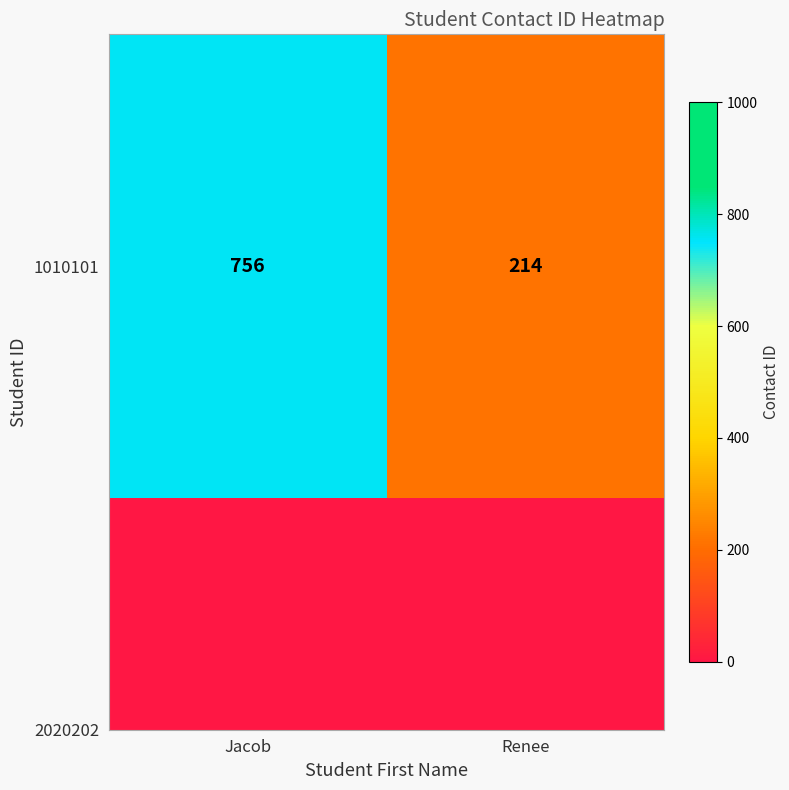

Reading left to right, extract all data points from this chart.

756	214